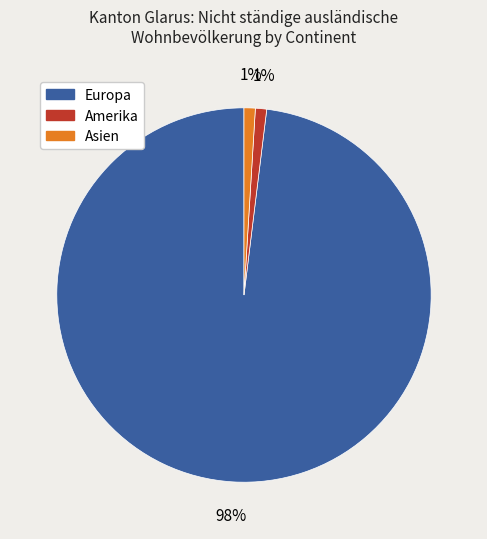

To the nearest percent, what is the average slice percentage?

33%